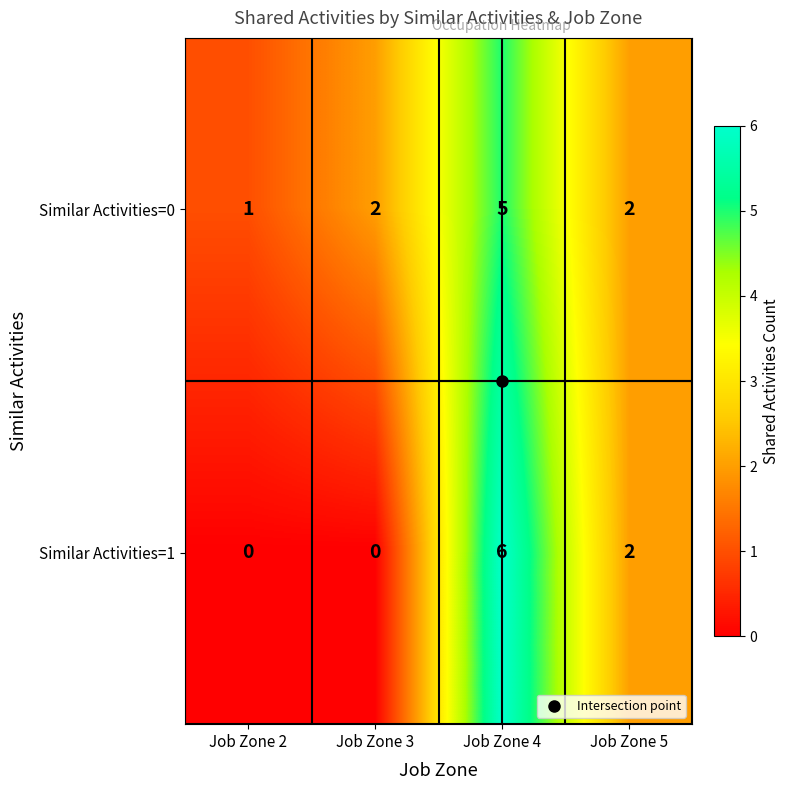

Rank the series at Job Zone 4 from highest to lowest value.

Similar Activities=1, Similar Activities=0